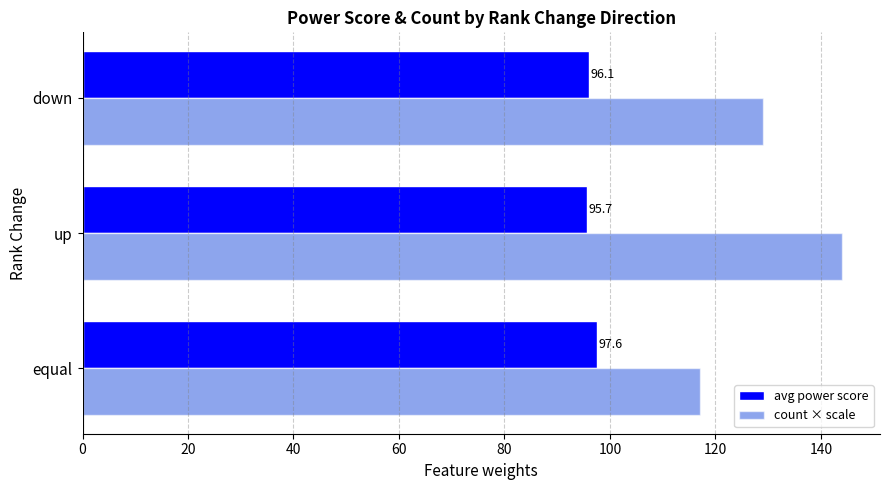

Which label corresponds to the smallest value in the chart?

up